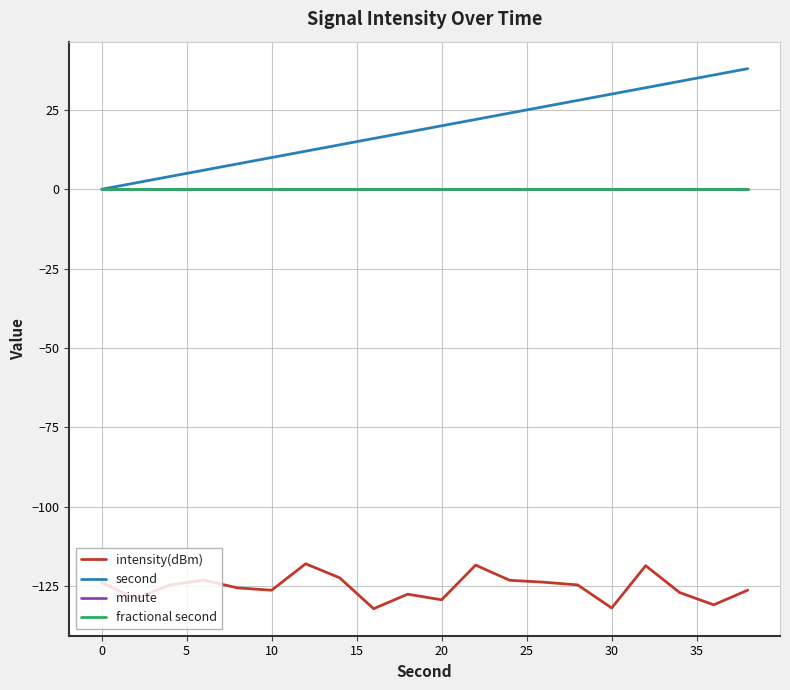

Is this an area chart (filled region under the line)?

No